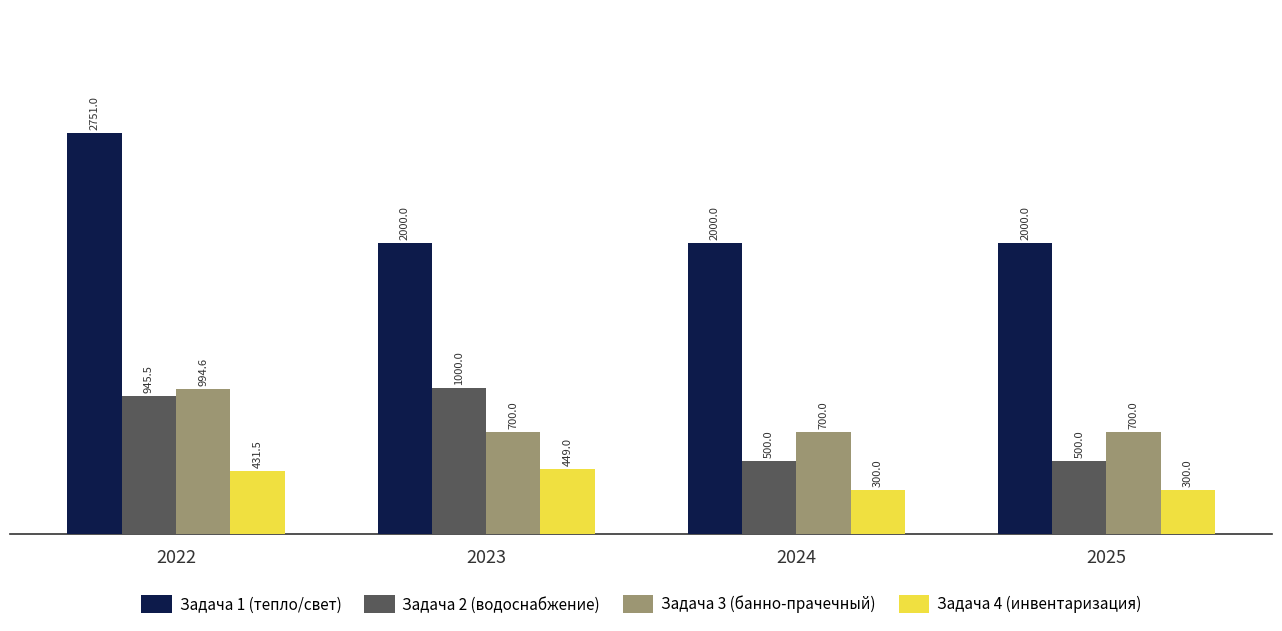

Which category has the highest value in the Задача 3 (банно-прачечный) series?

2022